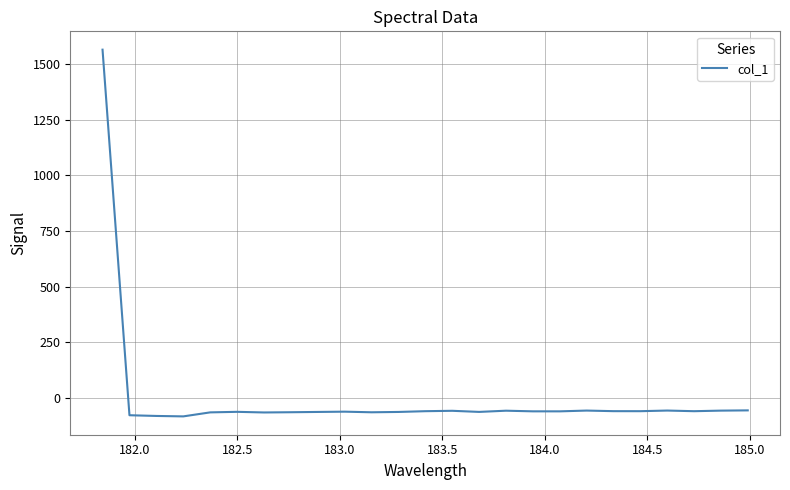

What is the maximum value shown in the chart?

1564.5